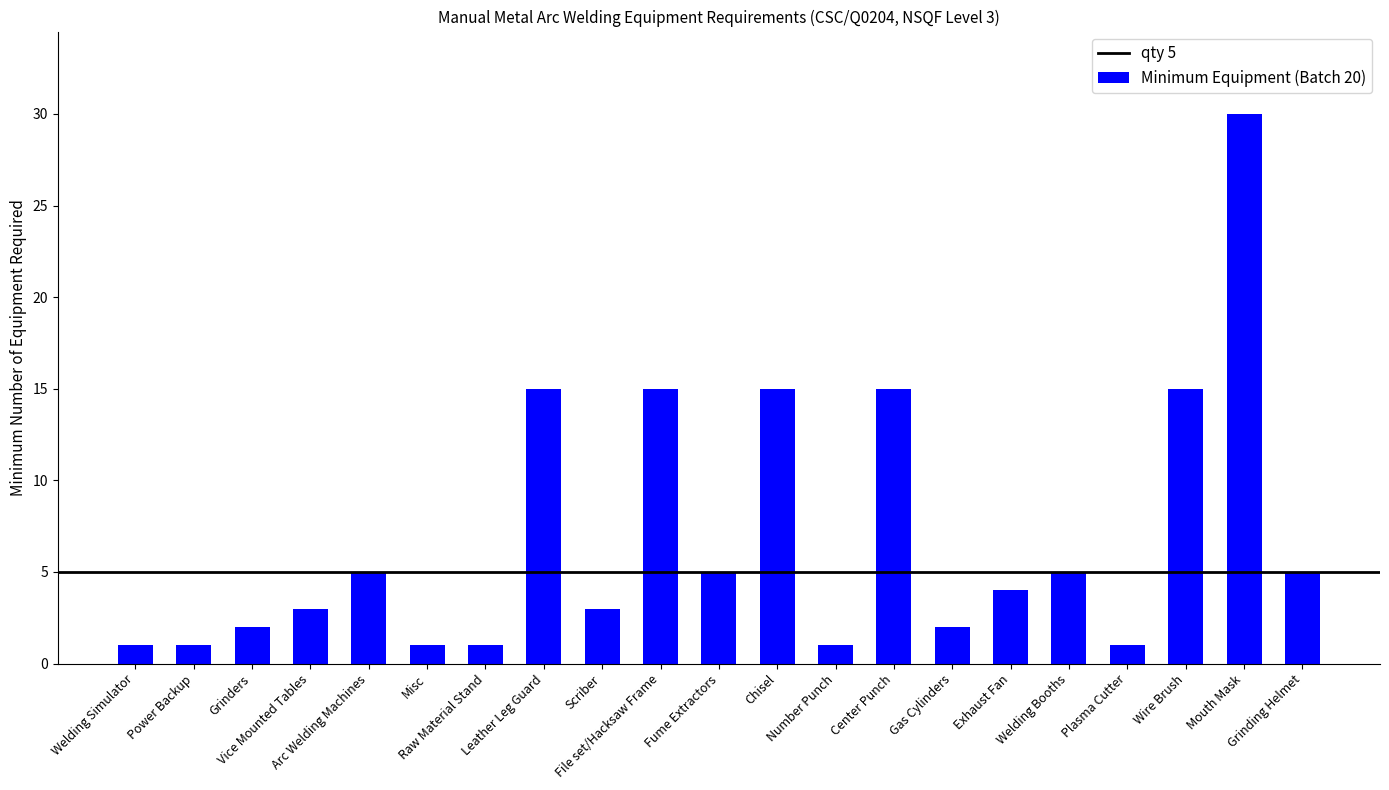

Count the number of data series in this chart.

1